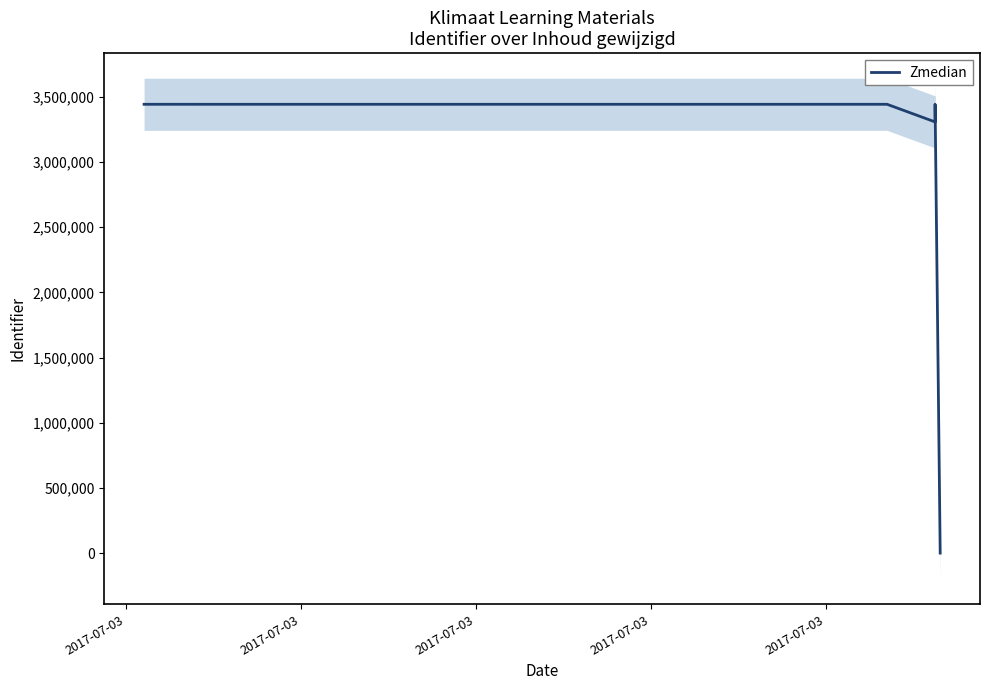

What is the difference between the second highest and second lowest values?

135231